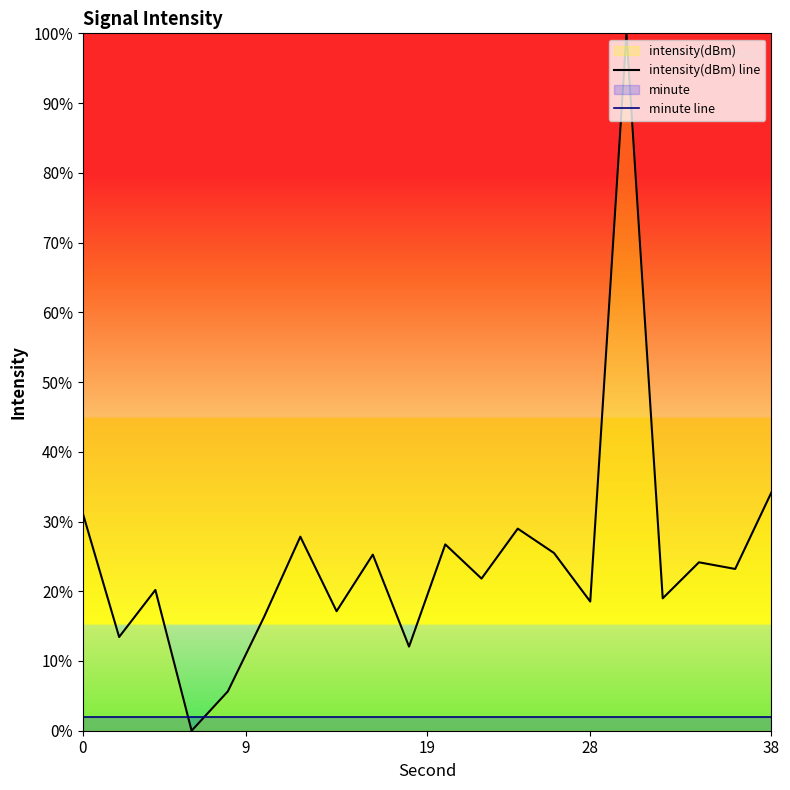

True or false: minute line has a value of 2.0 at 38.

True